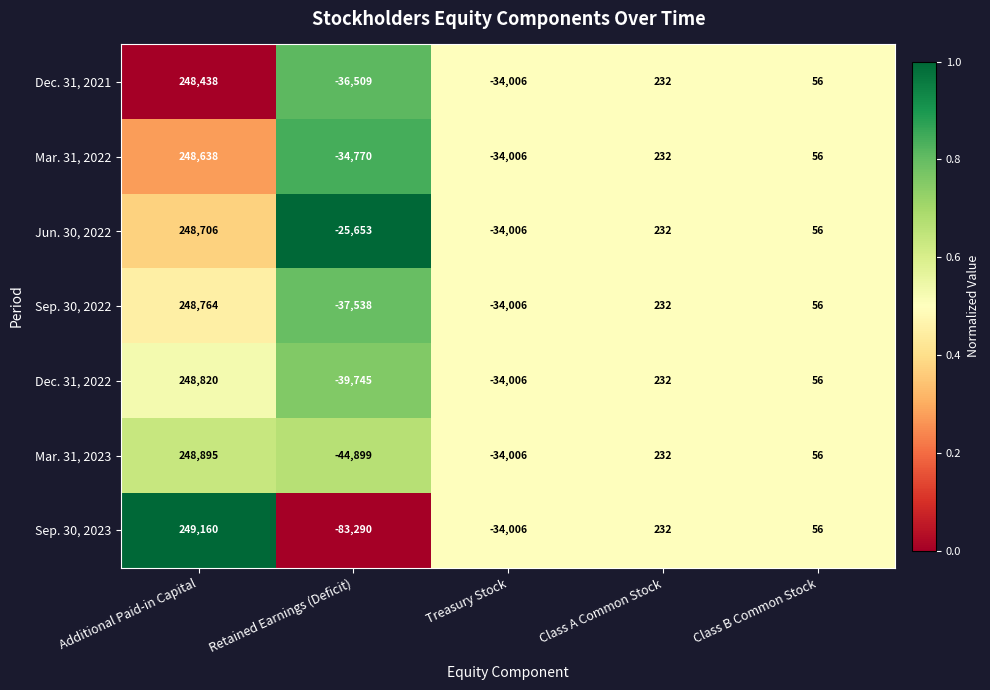

The Sep. 30, 2022 series shows 56 at Class B Common Stock. True or false?

True